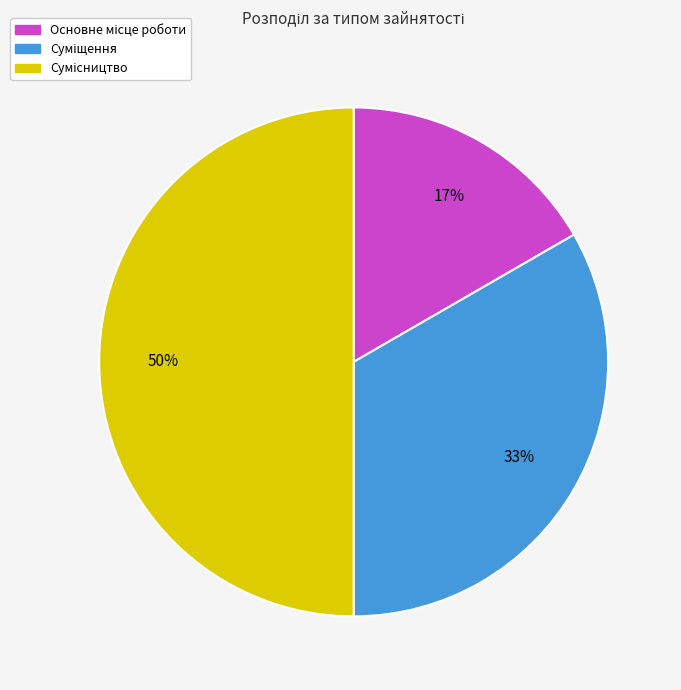

How many slices are in this pie chart?

3